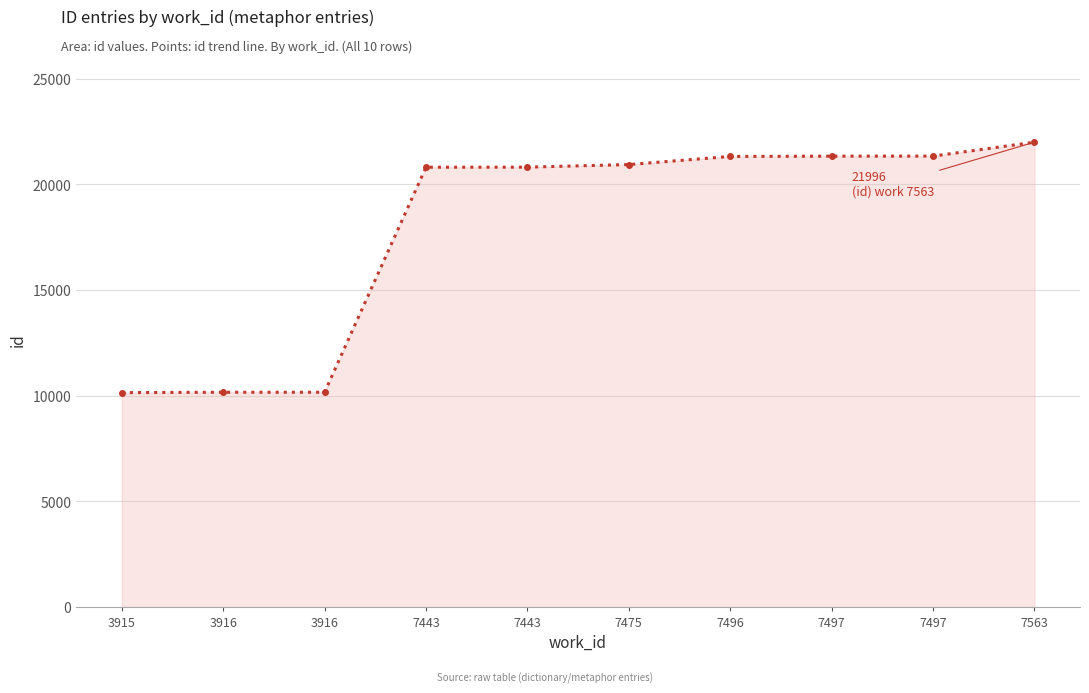

How many lines are shown in the chart?

1